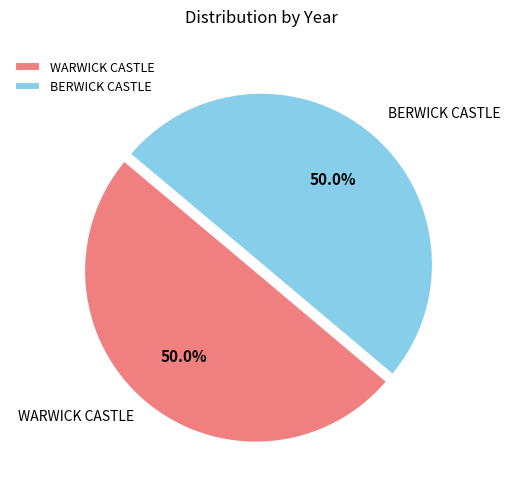

What percentage is the WARWICK CASTLE slice, to the nearest percent?

50%